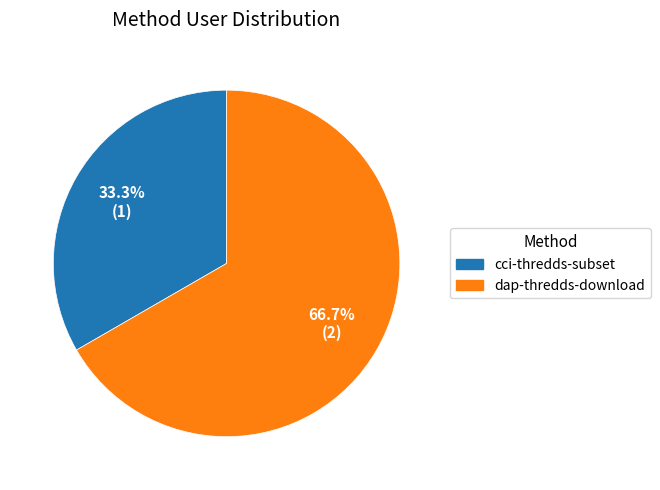

What portion of the pie excludes dap-thredds-download?

33.3%